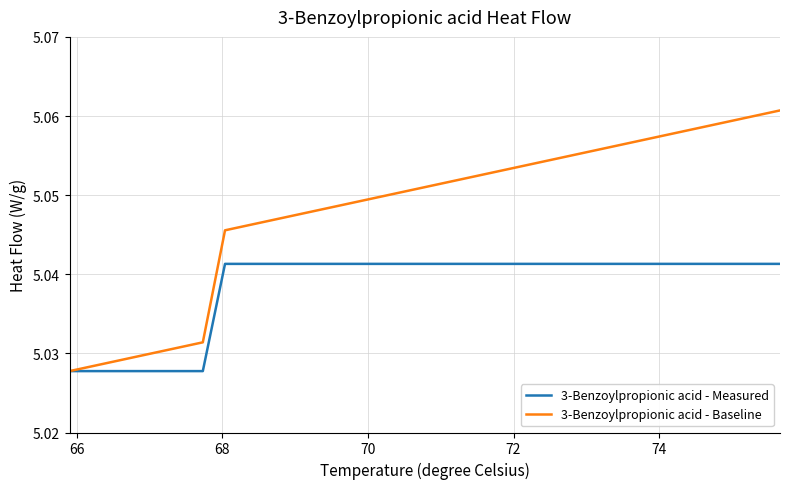

Which series has the widest spread of values?

3-Benzoylpropionic acid - Baseline